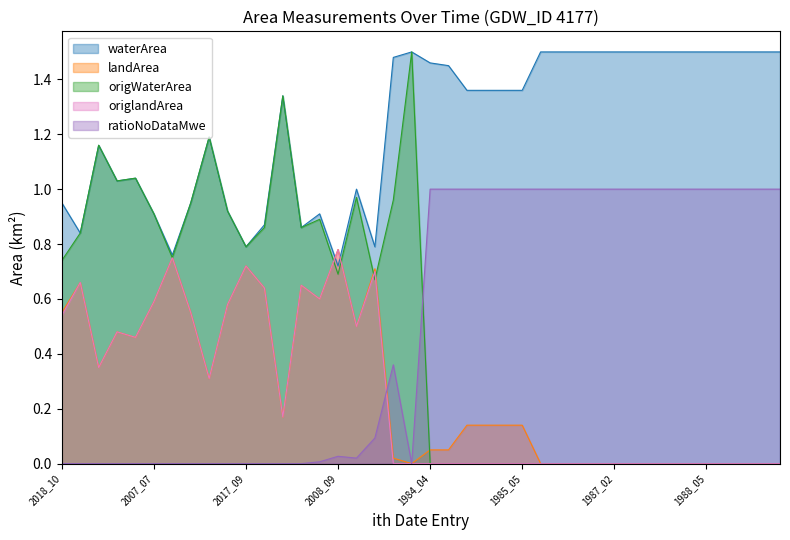

The value of landArea at 1985_03 is 0.2. True or false?

False